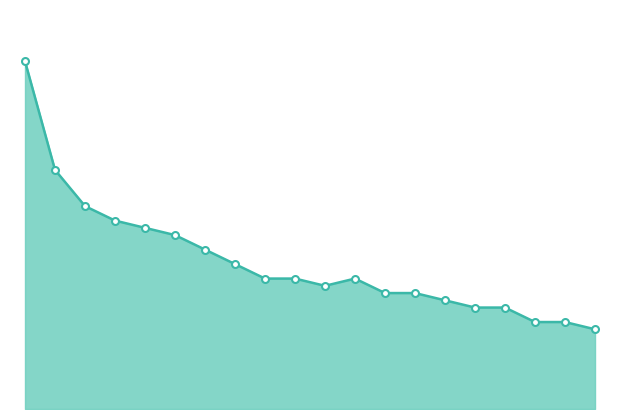

Is this an area chart (filled region under the line)?

Yes